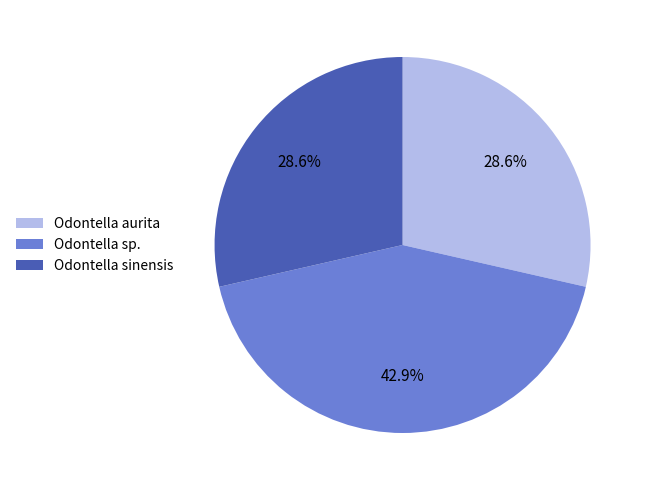

Combined, do Odontella sinensis and Odontella aurita account for over 50%?

Yes